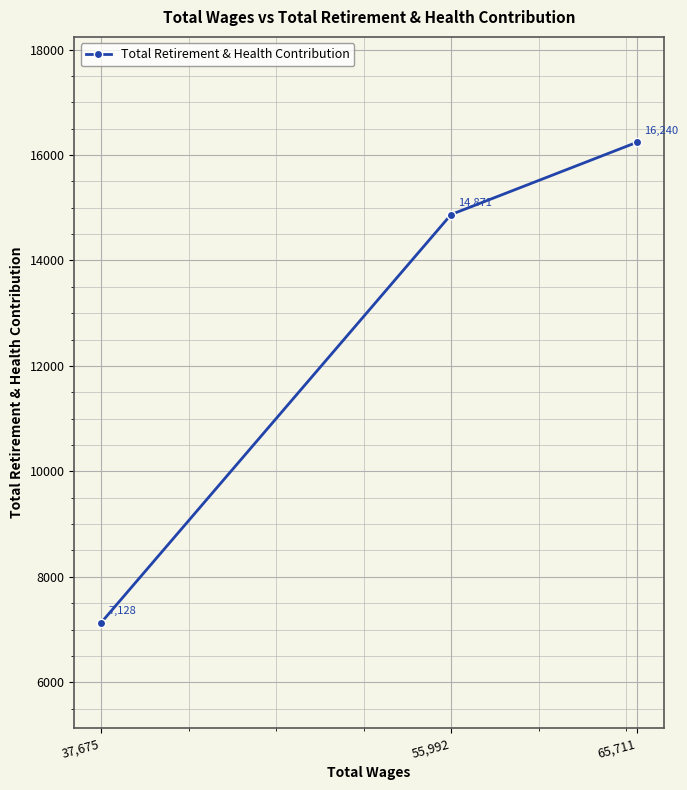

The chart shows a value of 26758 at 55,992. True or false?

False